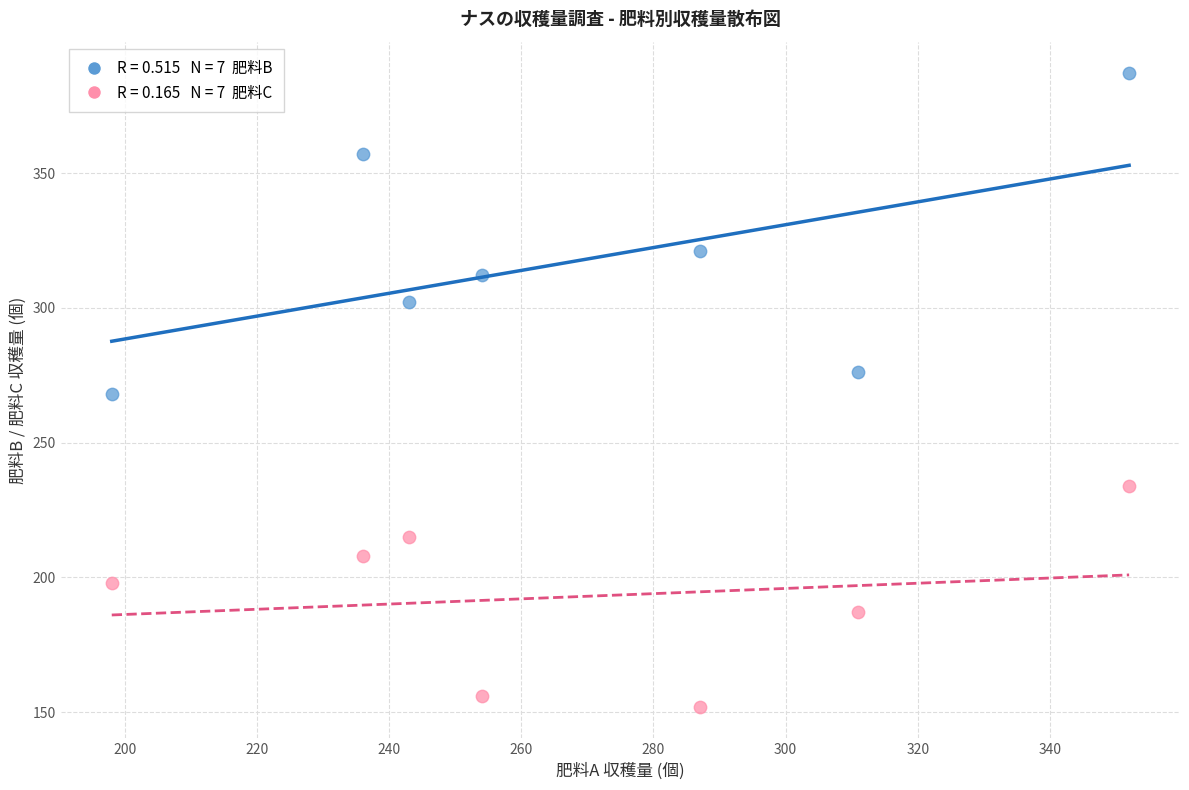

Across all data points, what is the range of Y values (max minus min)?

235